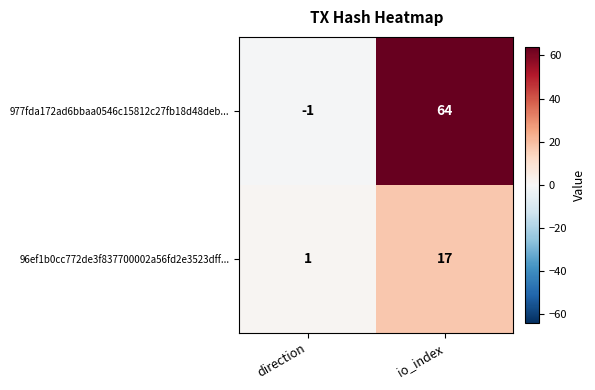

At which label is 977fda172ad6bbaa0546c15812c27fb18d48deb... closest to 31?

direction